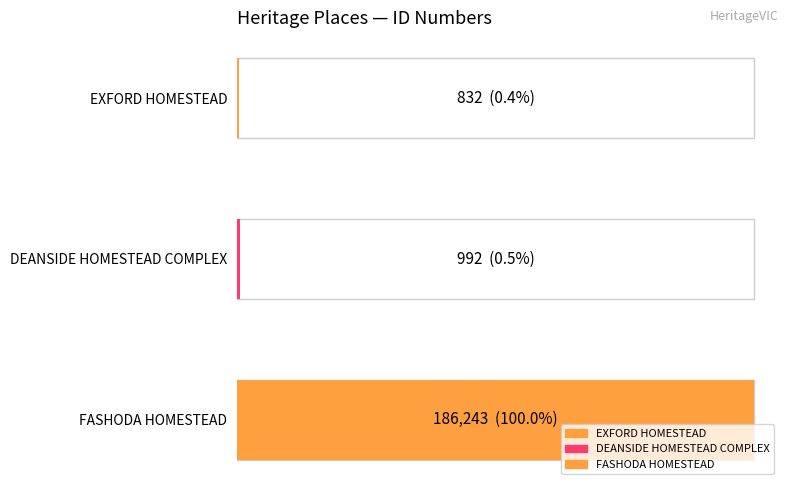

What is the average value?

62689